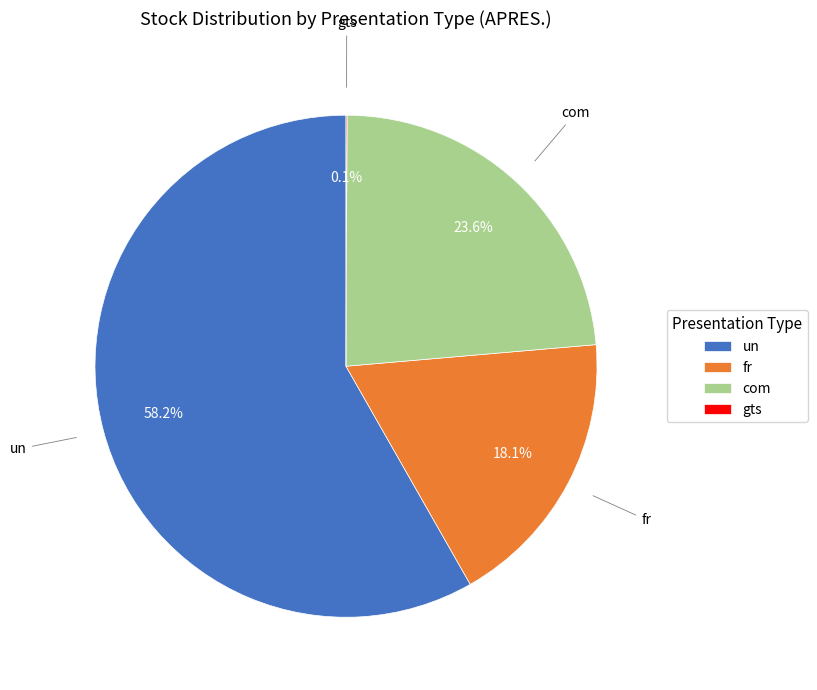

What is the largest slice in the pie chart?

un